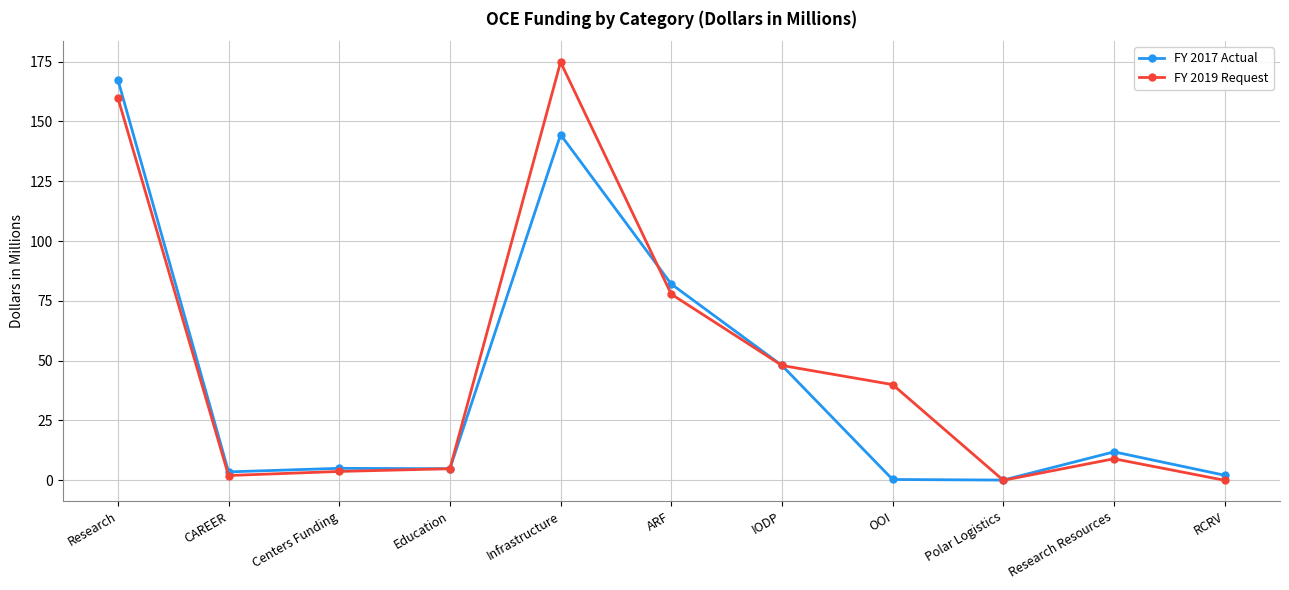

What is the difference between the FY 2017 Actual values at IODP and Research?

119.4